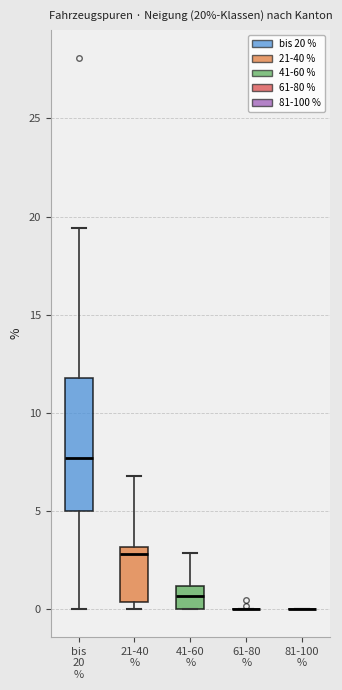

Which box is the tallest, from its lower edge to its upper edge?

bis 20 %